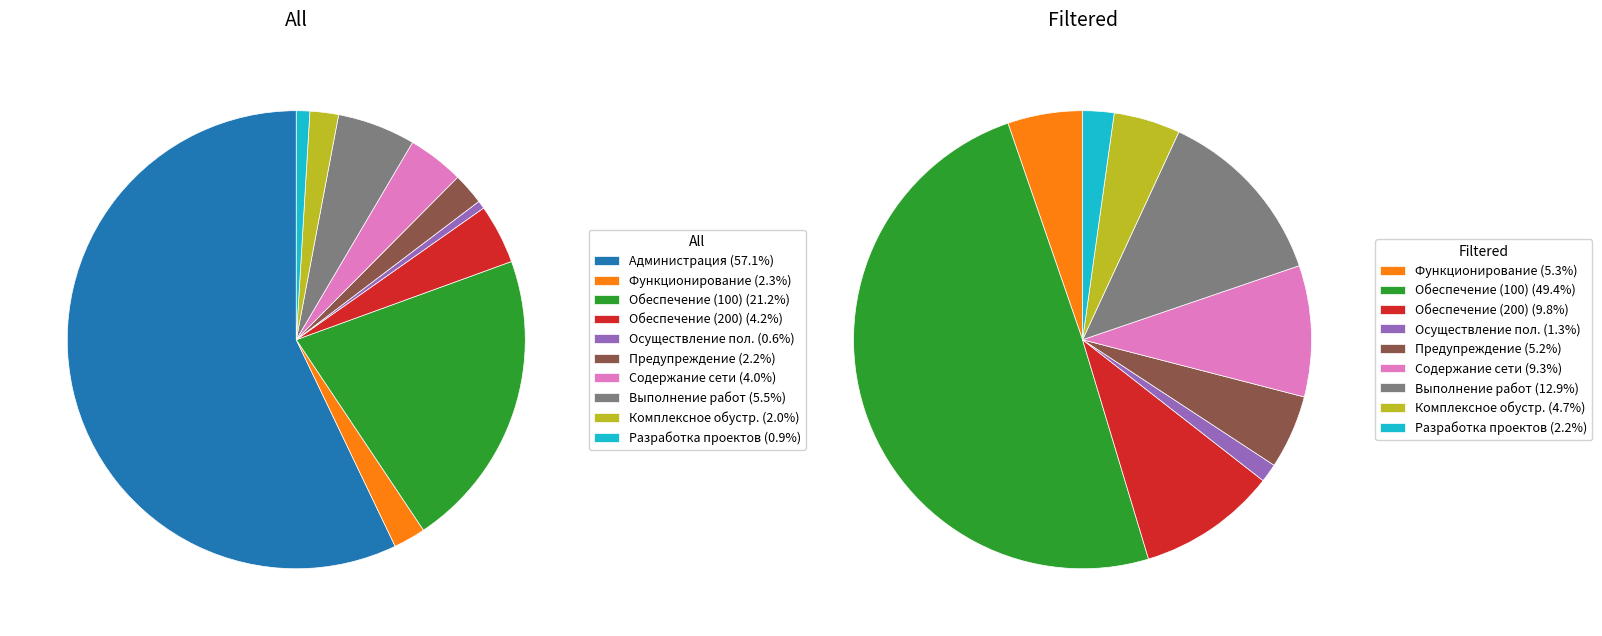

Does any single category account for the majority?

Yes